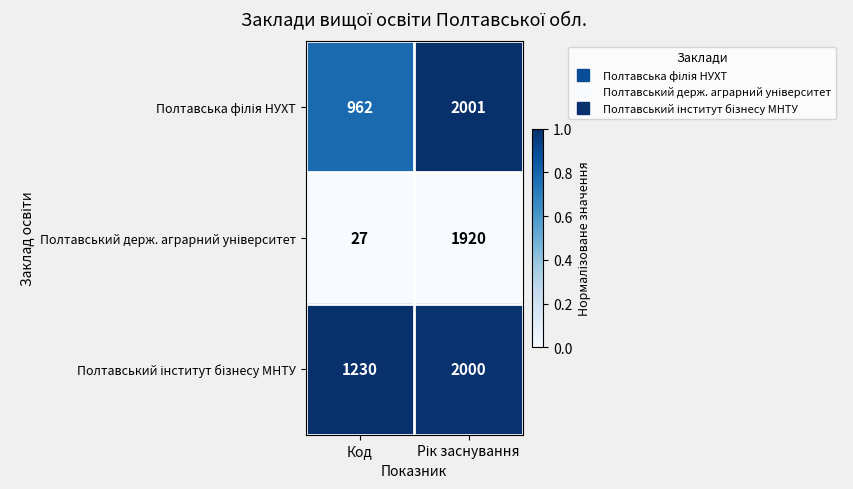

What is the total value across all series at Код?

2219